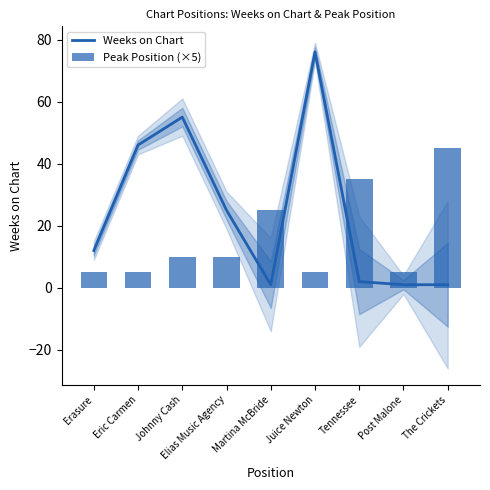

What is the sum of the Weeks on Chart values at The Crickets and Eric Carmen?

47